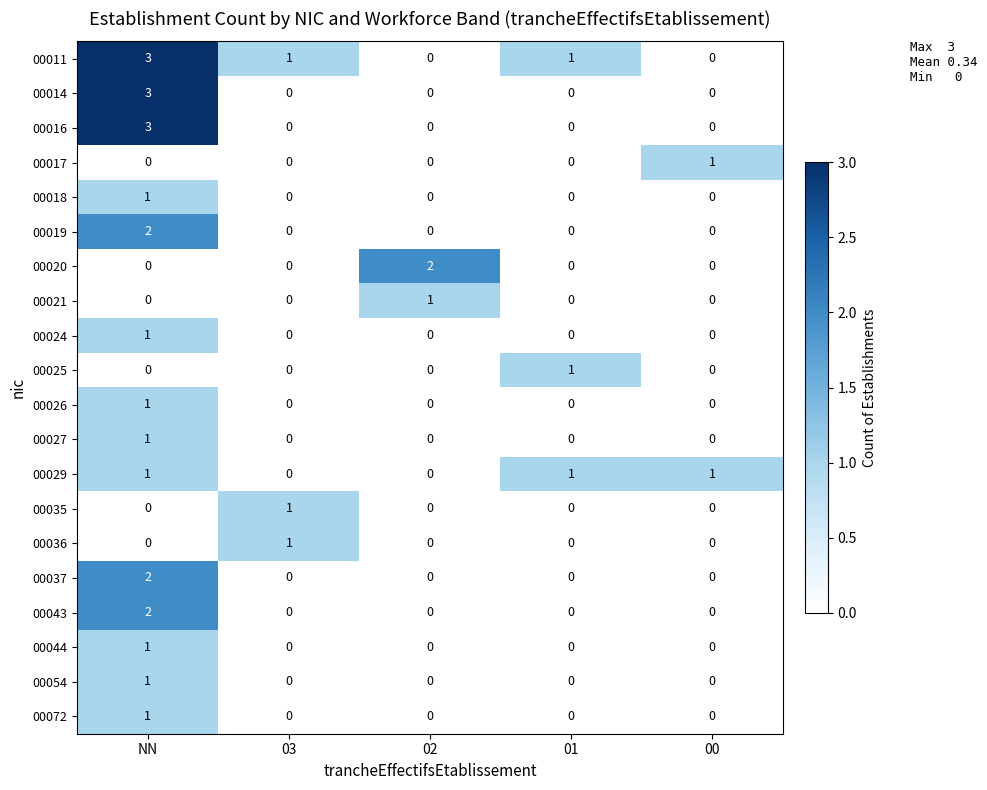

True or false: 00020 has a value of 3 at 02.

False